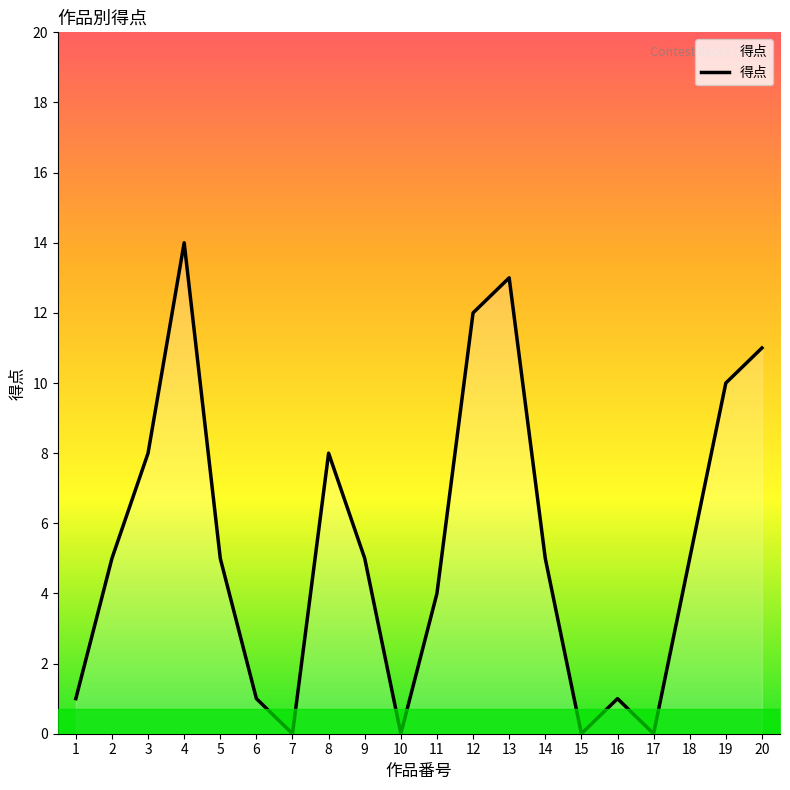

At which category does the data reach its first local valley?

7